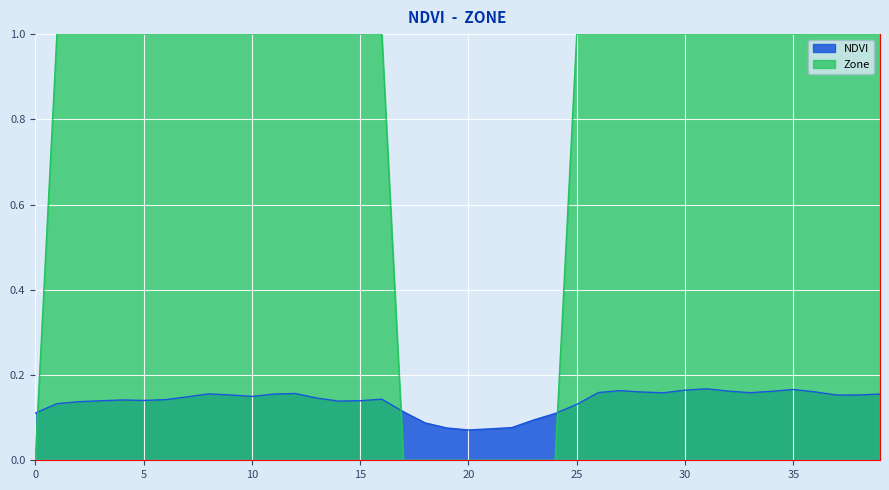

Which series has the largest range (max minus min)?

Zone